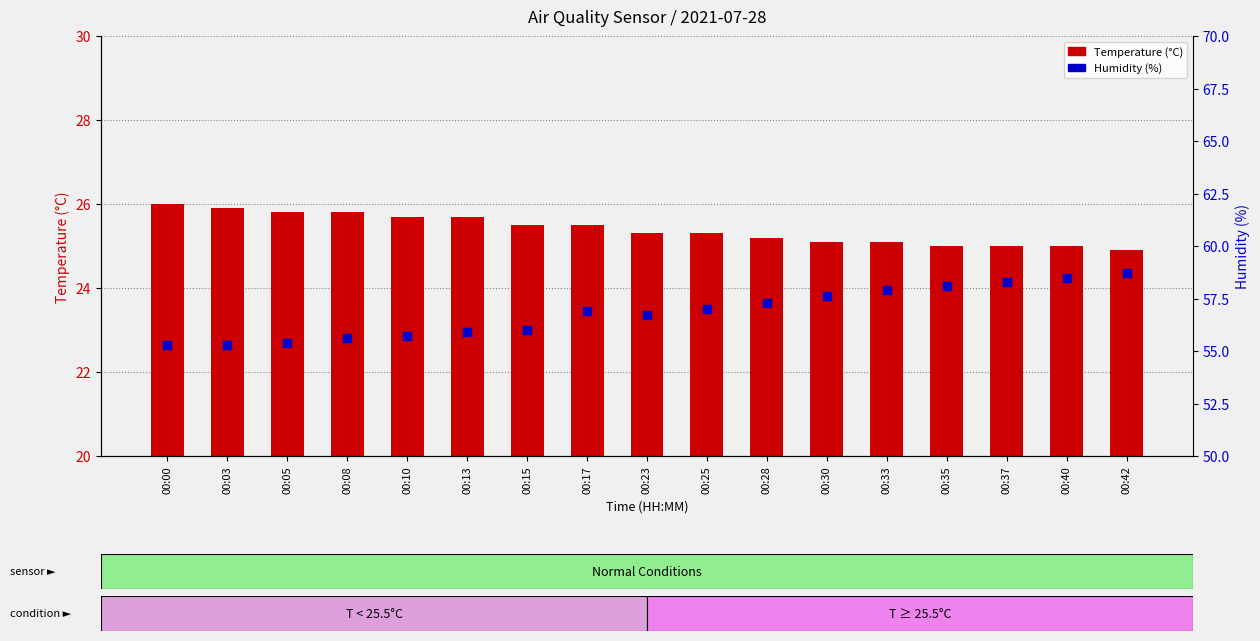

Which series reaches the minimum Y coordinate?

Temperature (°C)